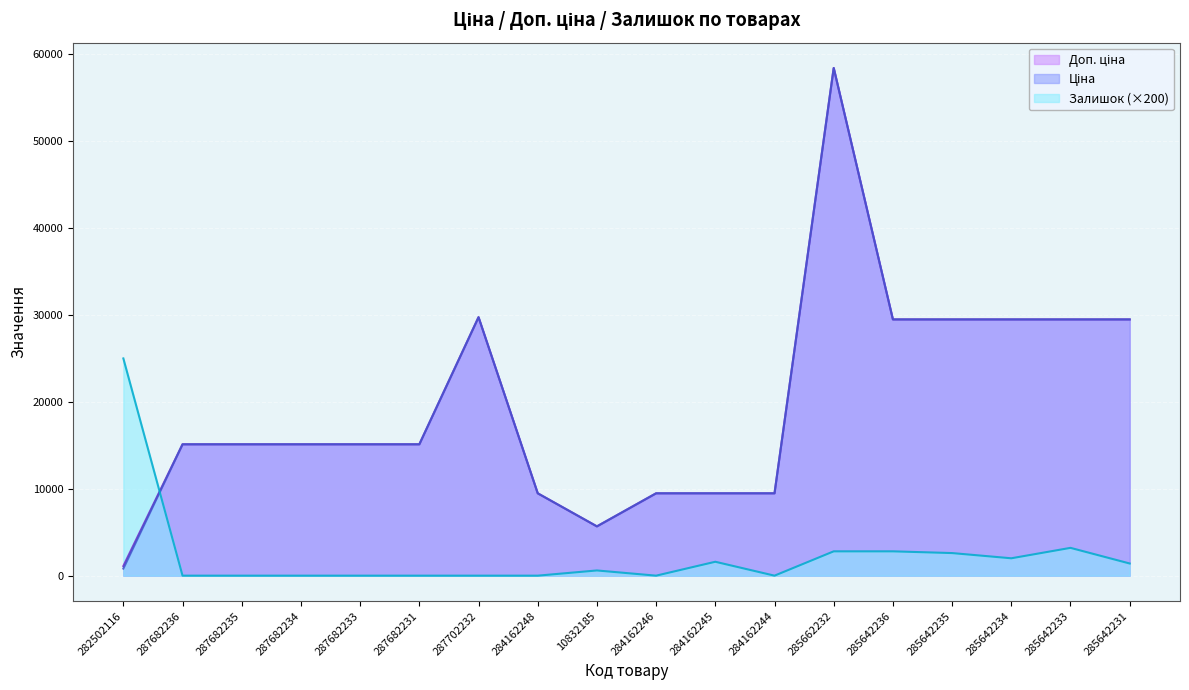

At 287682236, list the series in order from smallest to largest.

Залишок, Ціна, Доп. ціна